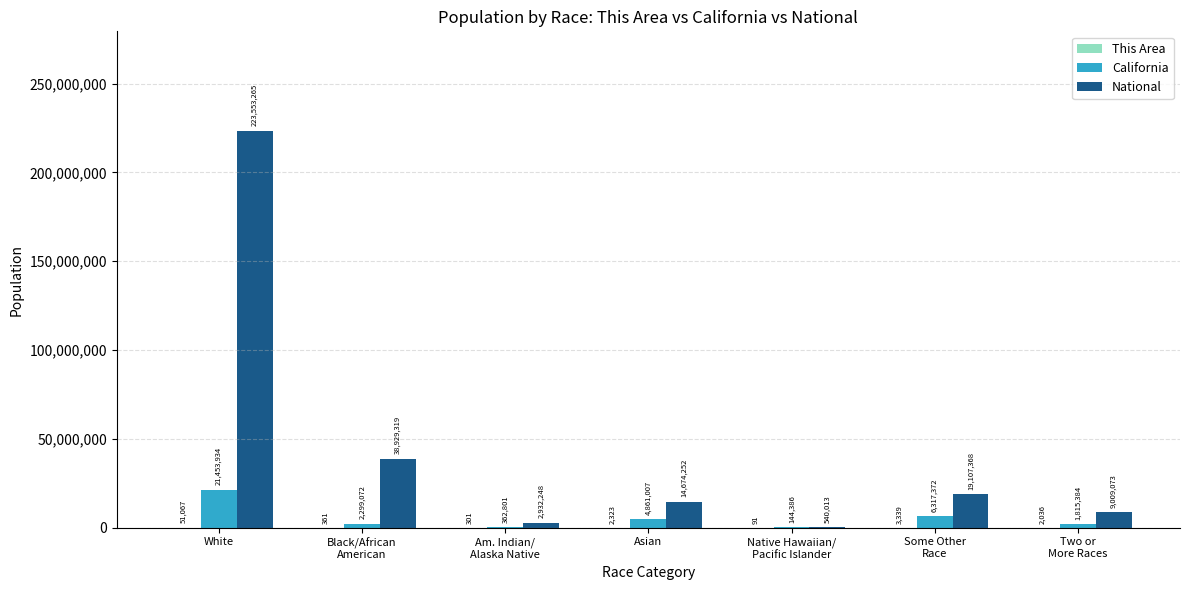

What is the sum of the National values at Asian and Black/African
American?

53603571